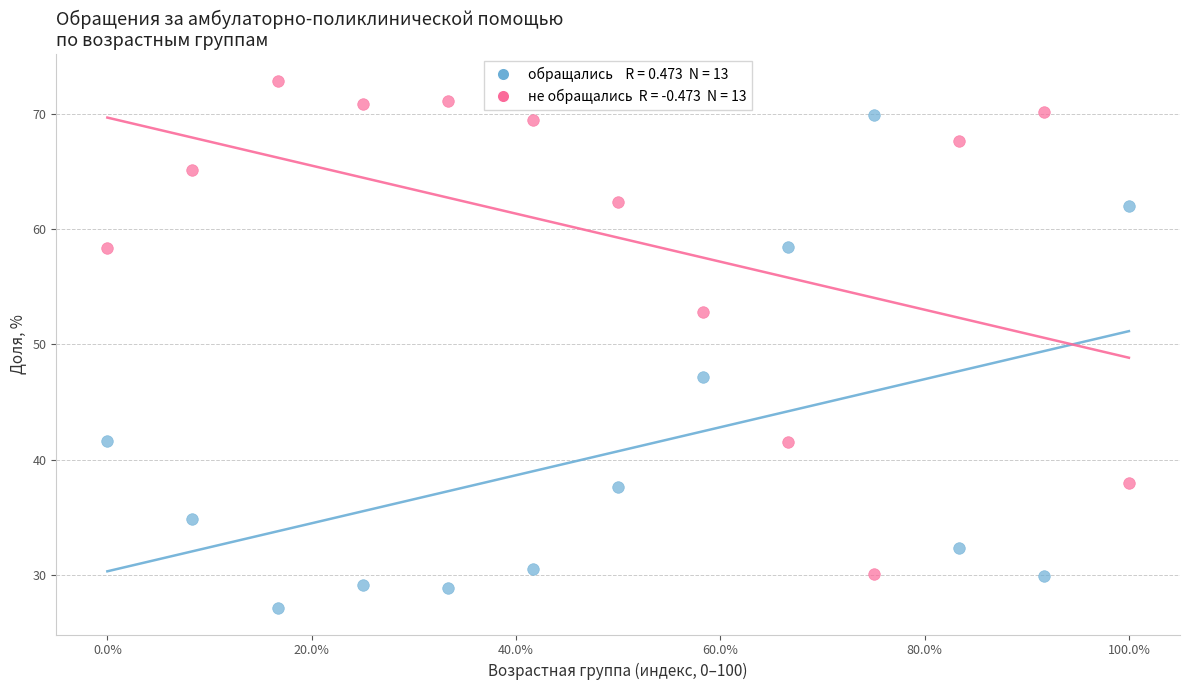

Across all data points, what is the range of Y values (max minus min)?

45.7